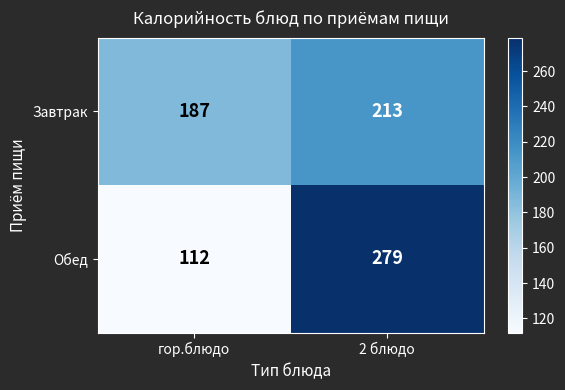

Is it true that Обед equals 52 at гор.блюдо?

False